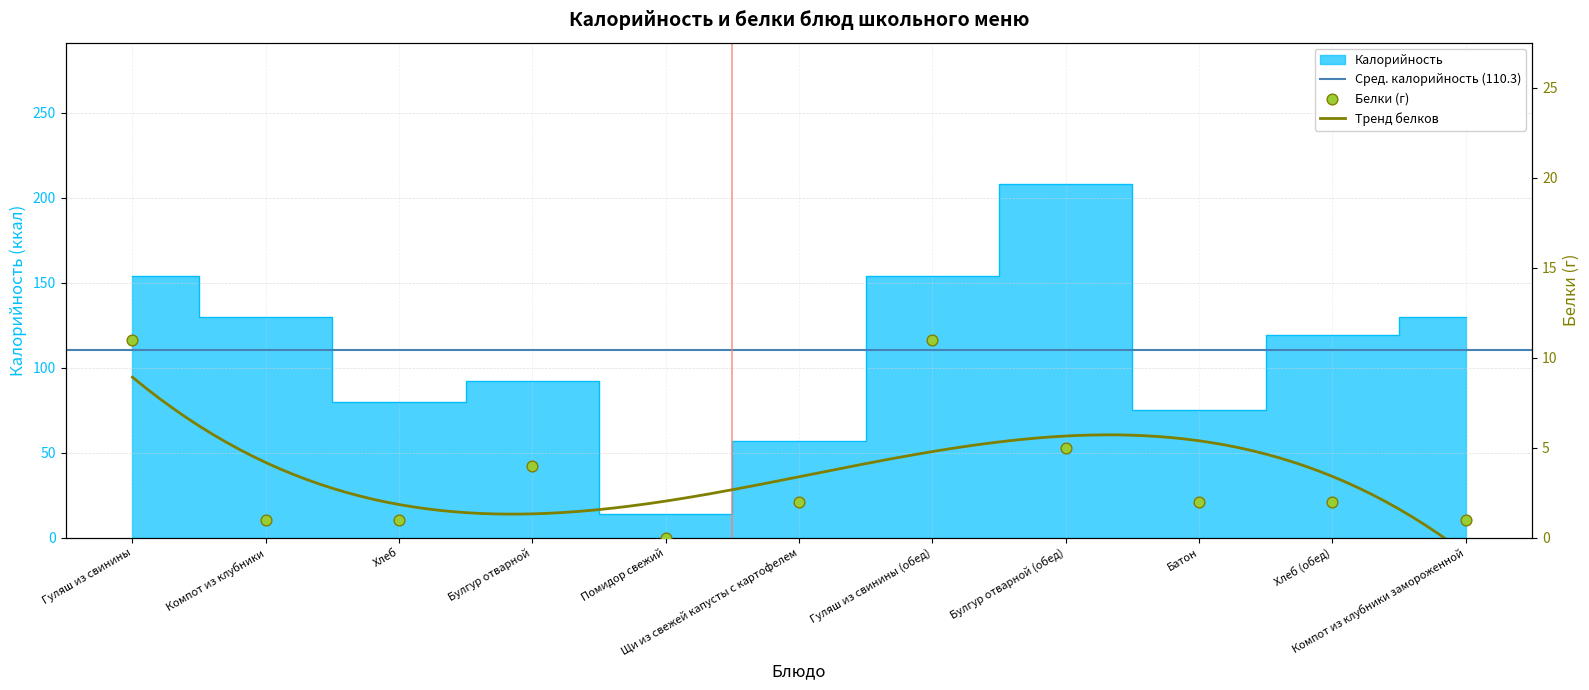

Which series has the largest total across all categories?

Калорийность